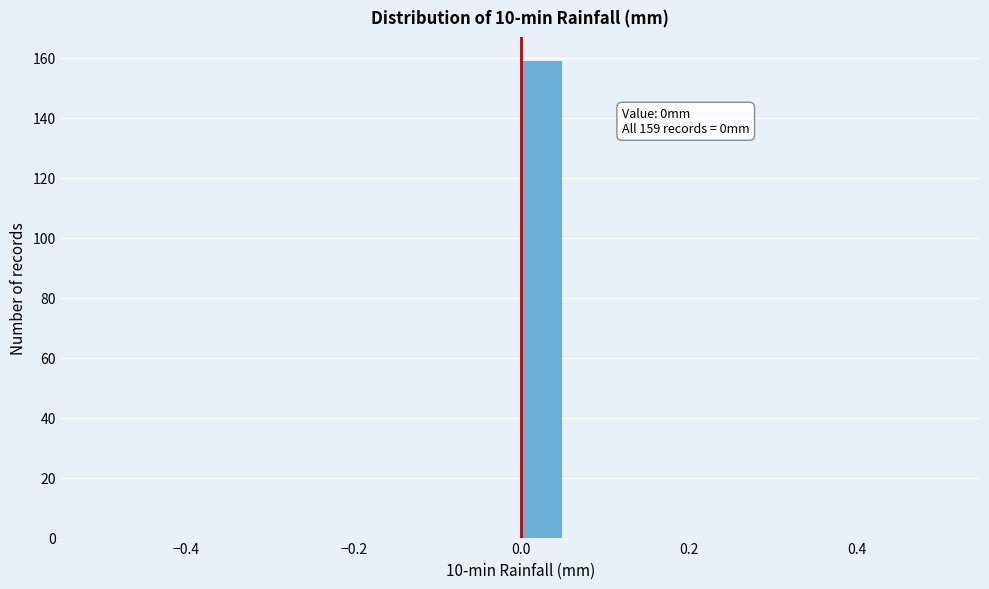

Read against the x-axis, roughly where is the centre of the tallest bar?

0.02